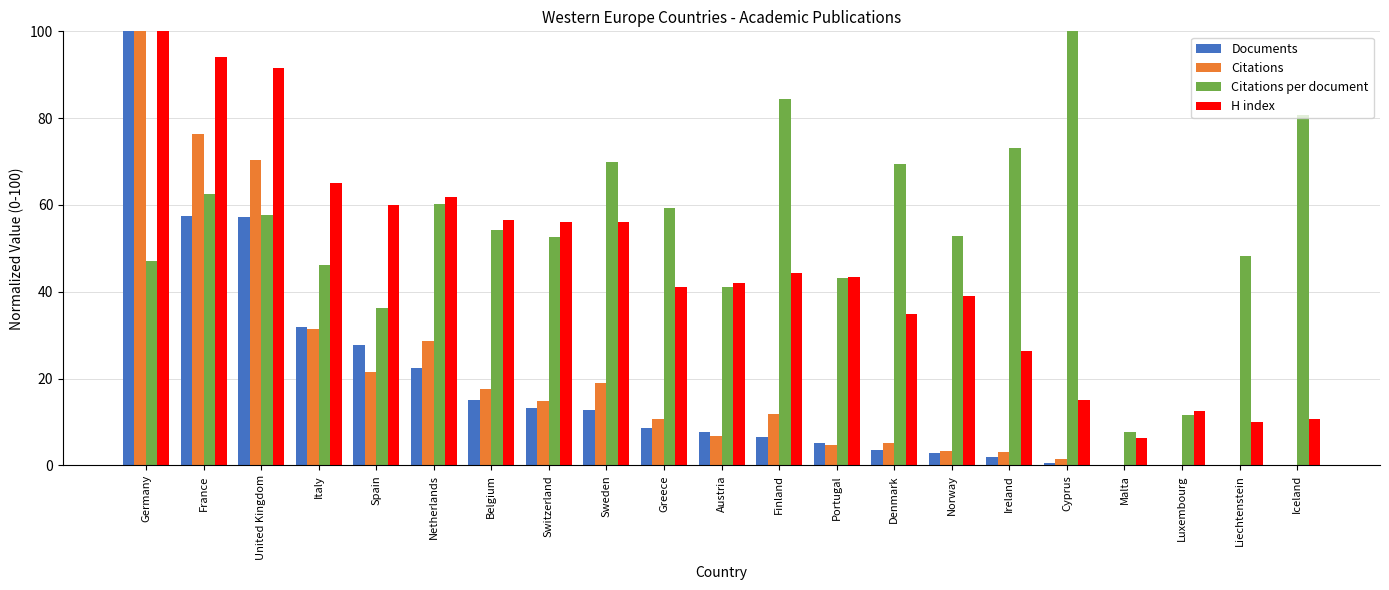

The value of Documents at France is 57.4. True or false?

True